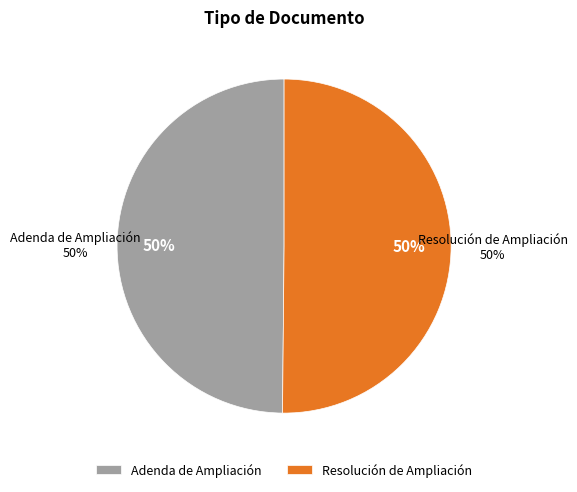

What percentage is NOT represented by Adenda de Ampliación?

50.2%